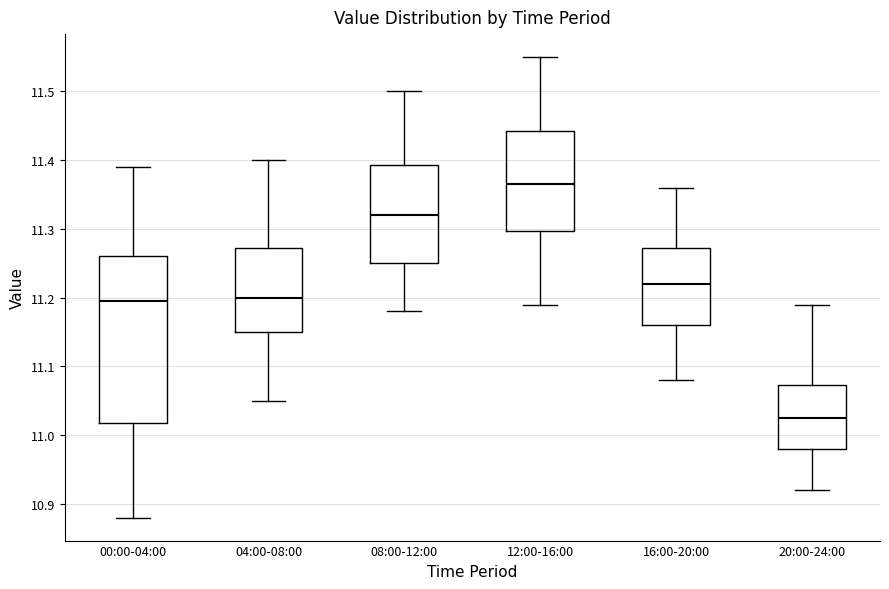

Which box's median line is the lowest?

20:00-24:00